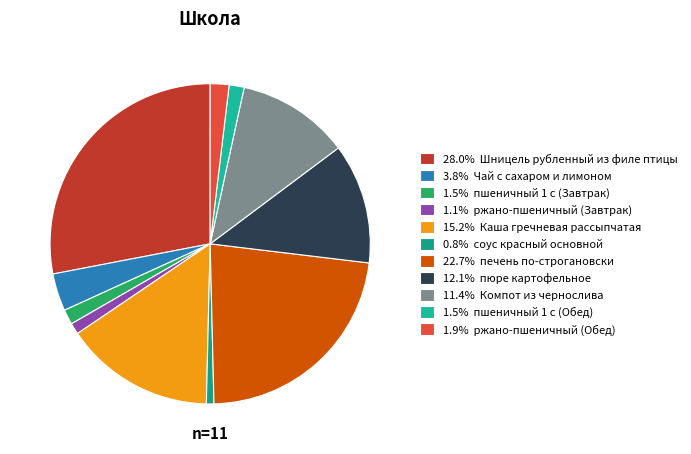

Count the number of slices in the pie.

11